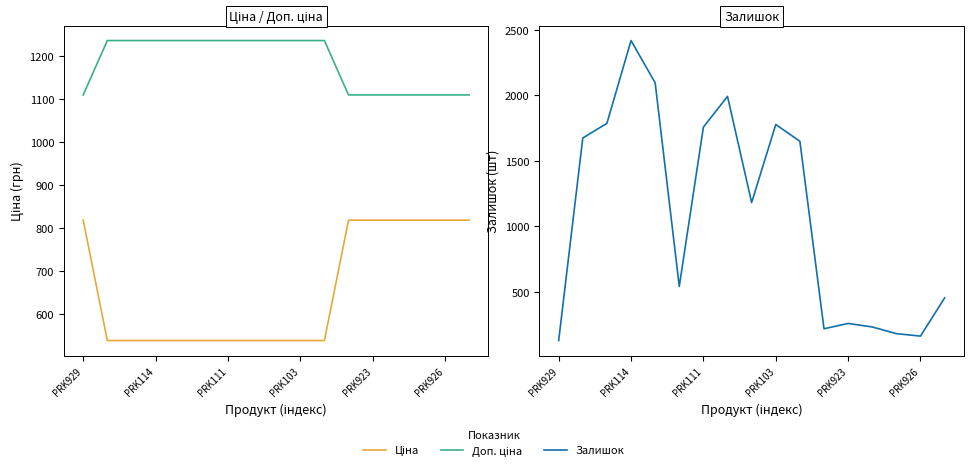

Is the value of Доп. ціна at 10 greater than the value of Залишок at 13?

Yes